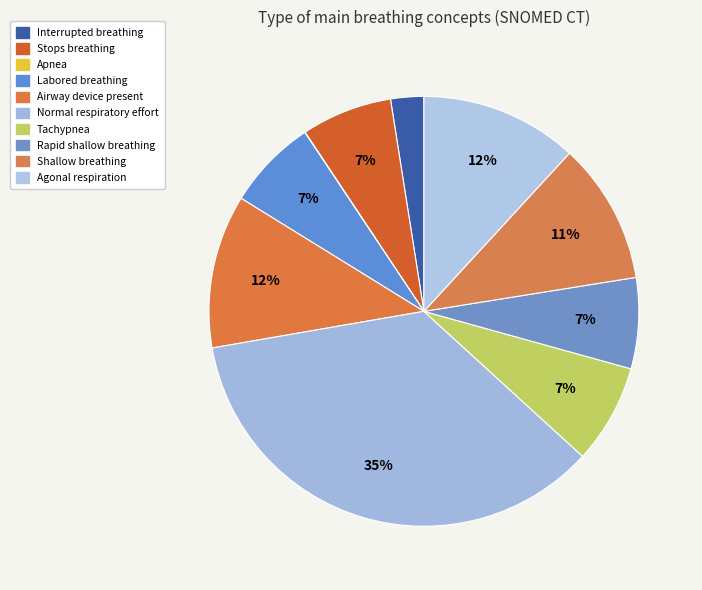

Which has a higher value, Shallow breathing or Tachypnea?

Shallow breathing